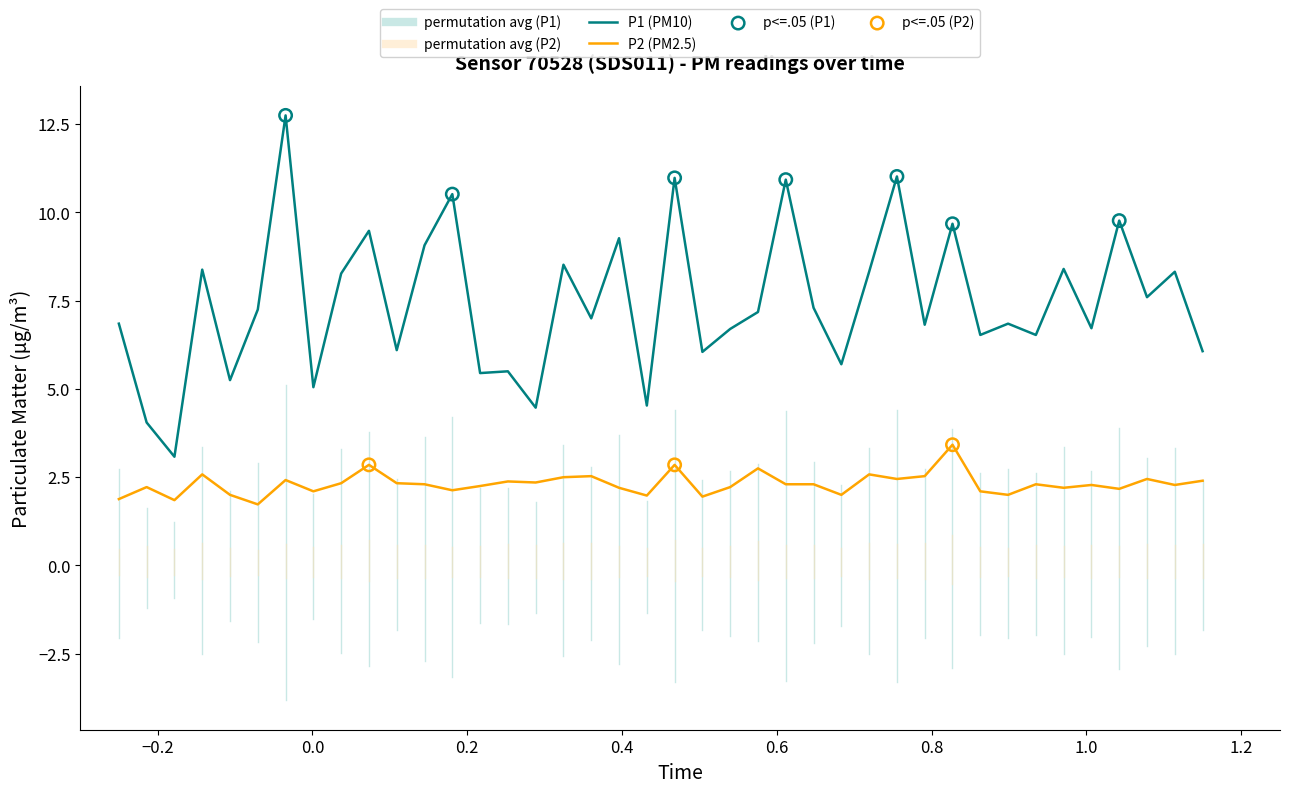

Which series has the largest total across all categories?

P1 (PM10)